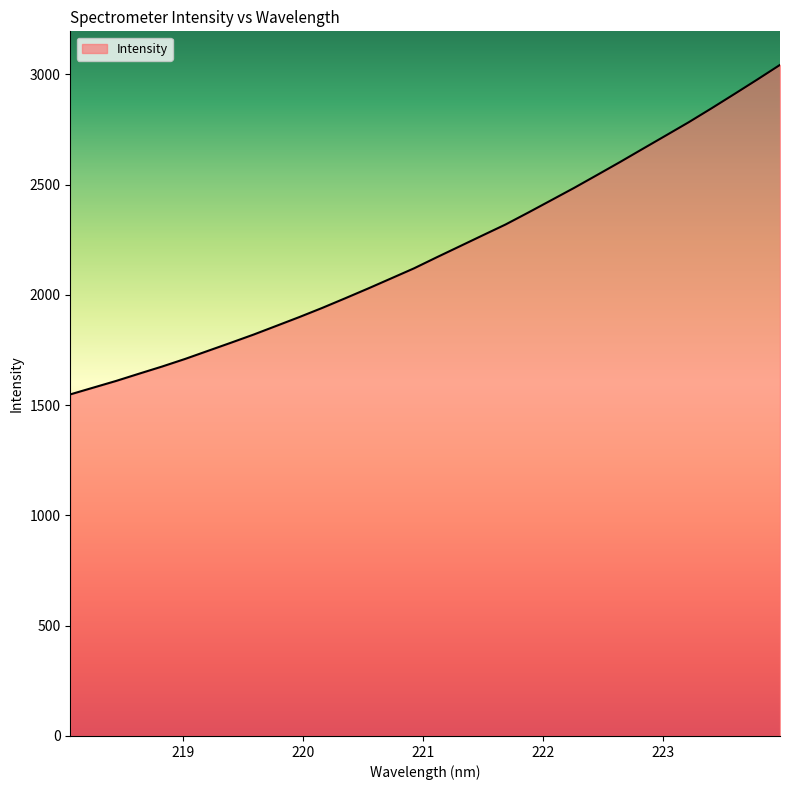

What is the greatest value displayed?

3043.2